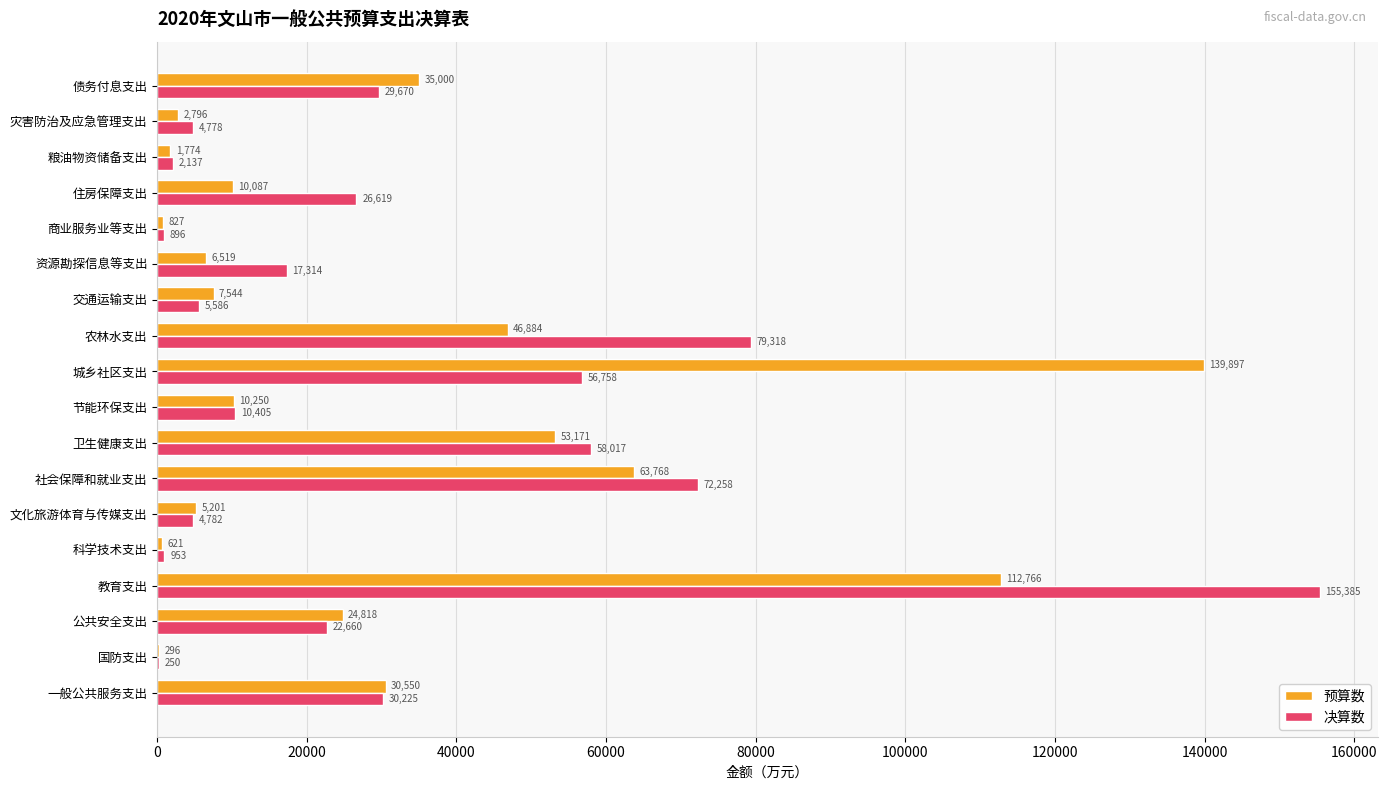

At which label does 预算数 reach its peak?

城乡社区支出